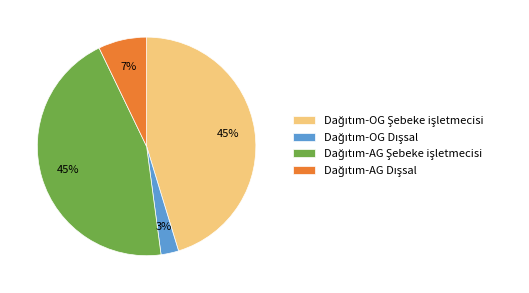

To the nearest percent, what is the average slice percentage?

25%